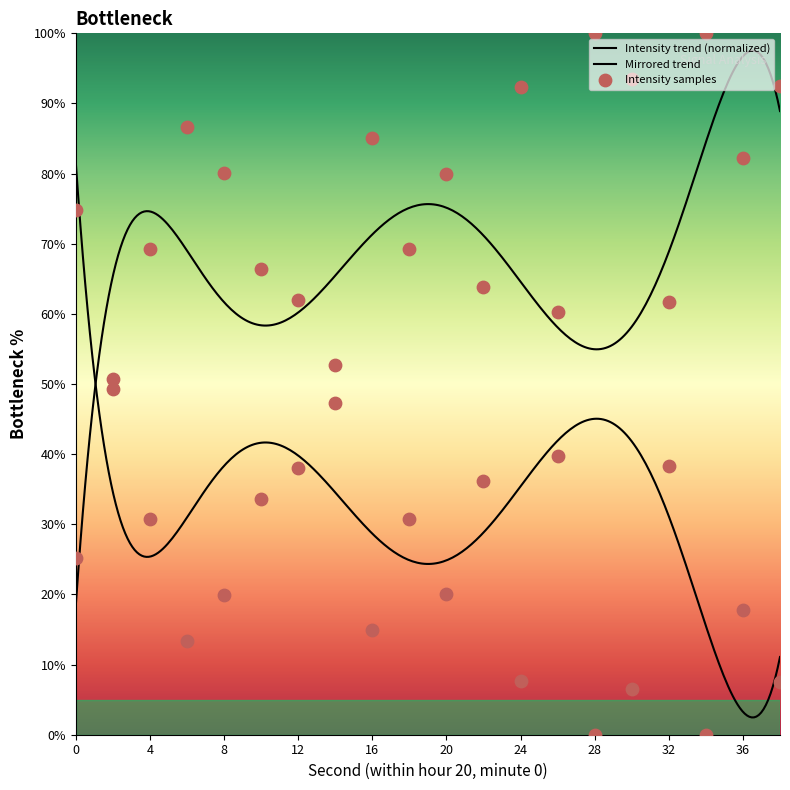

Approximately how many times larger is the value at 22 compared to 2?

0.7